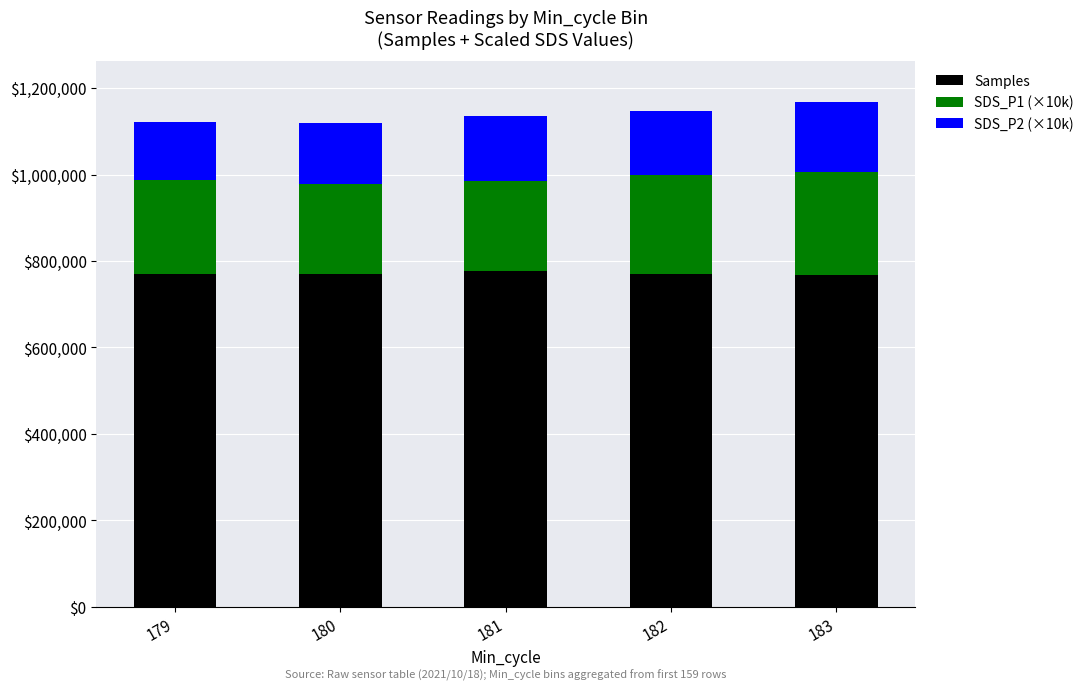

Where does the Samples series first go above 770134?

179